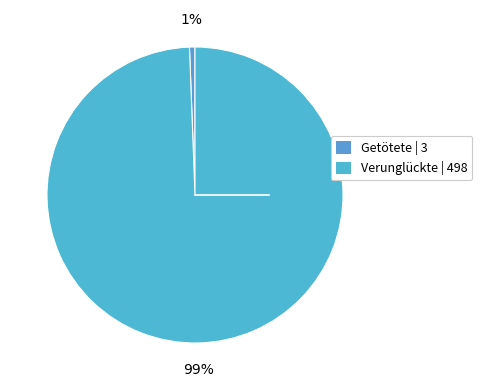

Count the number of slices in the pie.

2